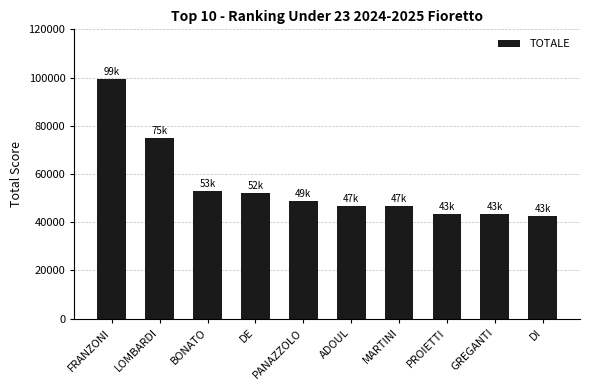

What is the sum of all values?

551276.2